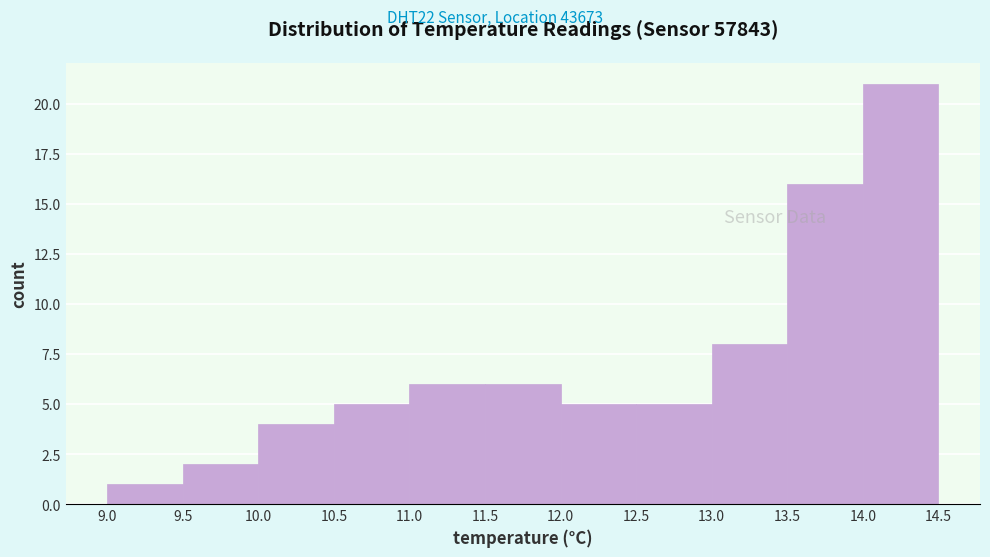

Reading left to right, list every bar in this chart as the range it spans on the x-axis followed by its height. The values are not printed on the chart, so give them approximately, as read against the axis.

9.0 to 9.5: 1
9.5 to 10.0: 2
10.0 to 10.5: 4
10.5 to 11.0: 5
11.0 to 11.5: 6
11.5 to 12.0: 6
12.0 to 12.5: 5
12.5 to 13.0: 5
13.0 to 13.5: 8
13.5 to 14.0: 16
14.0 to 14.5: 21